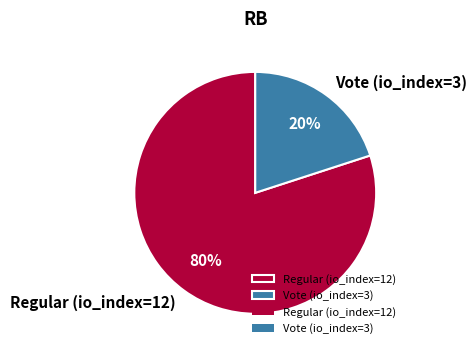

What percentage is the Regular (io_index=12) slice, to the nearest percent?

80%